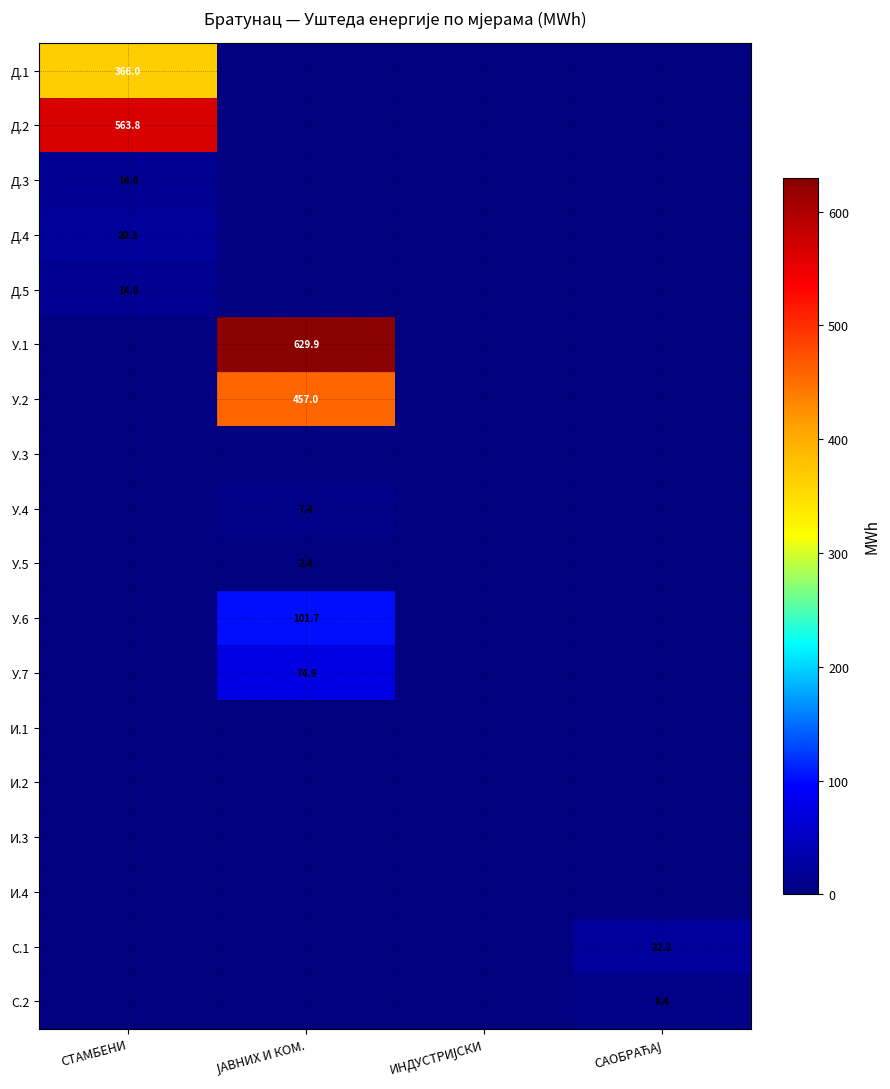

What is the sum of all Д.3 values?

14.8